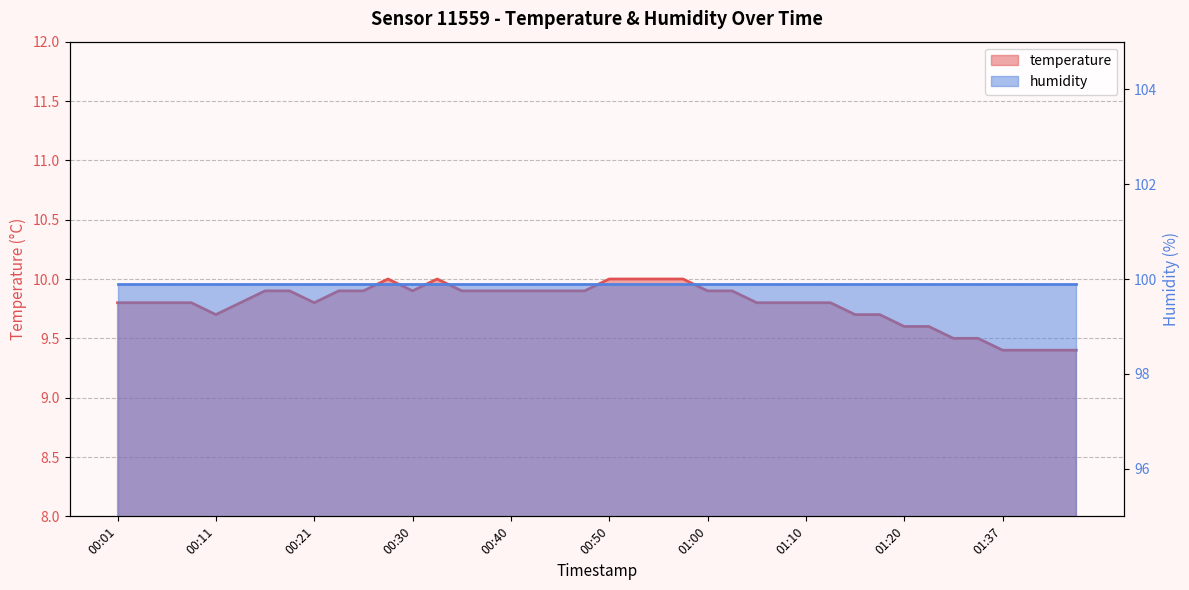

Rank the categories by value from lowest to highest.

01:37, 01:39, 01:42, 01:44, 01:32, 01:34, 01:20, 01:23, 00:11, 01:15, 01:17, 00:01, 00:03, 00:06, 00:08, 00:13, 00:21, 01:05, 01:07, 01:10, 01:12, 00:16, 00:18, 00:23, 00:26, 00:30, 00:35, 00:38, 00:40, 00:43, 00:45, 00:48, 01:00, 01:03, 00:28, 00:33, 00:50, 00:53, 00:55, 00:58